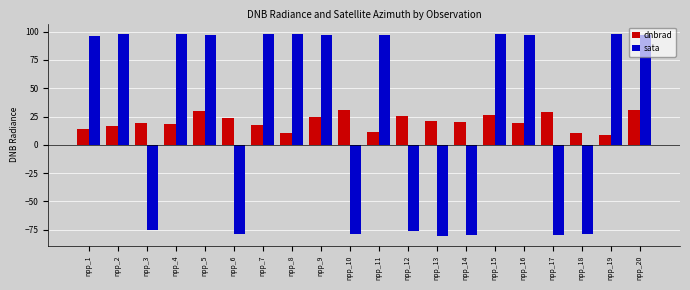

How many bars are there in each group?

2